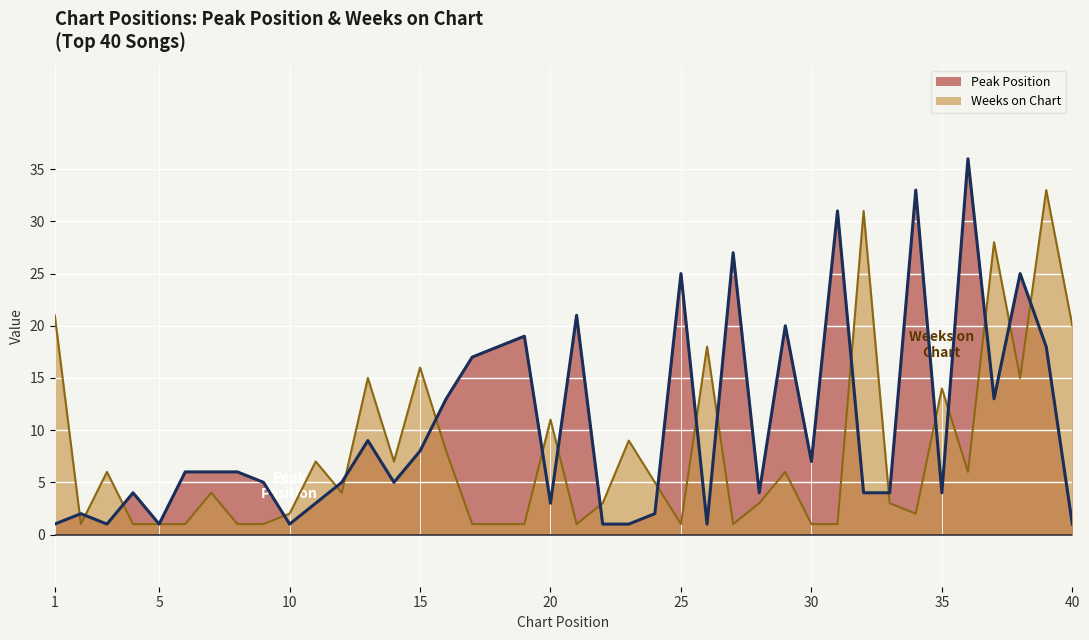

Does the chart display data point markers on the line(s)?

No